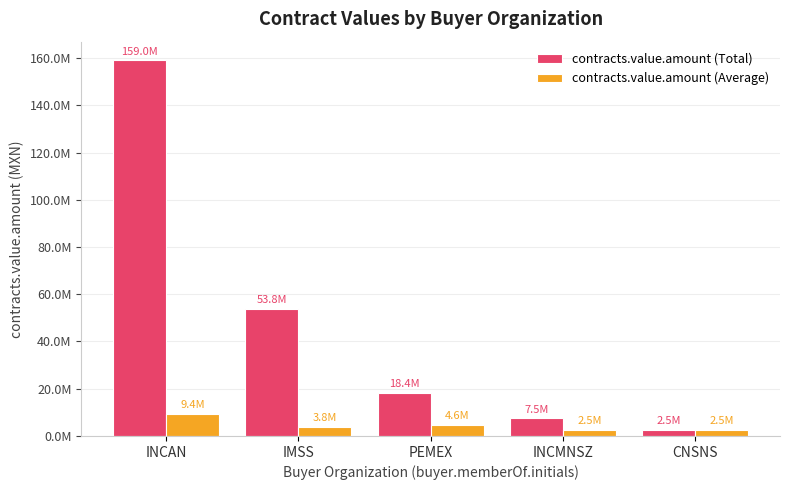

What is the difference between the maximum and second lowest values in the contracts.value.amount (Total) series?

151531520.0